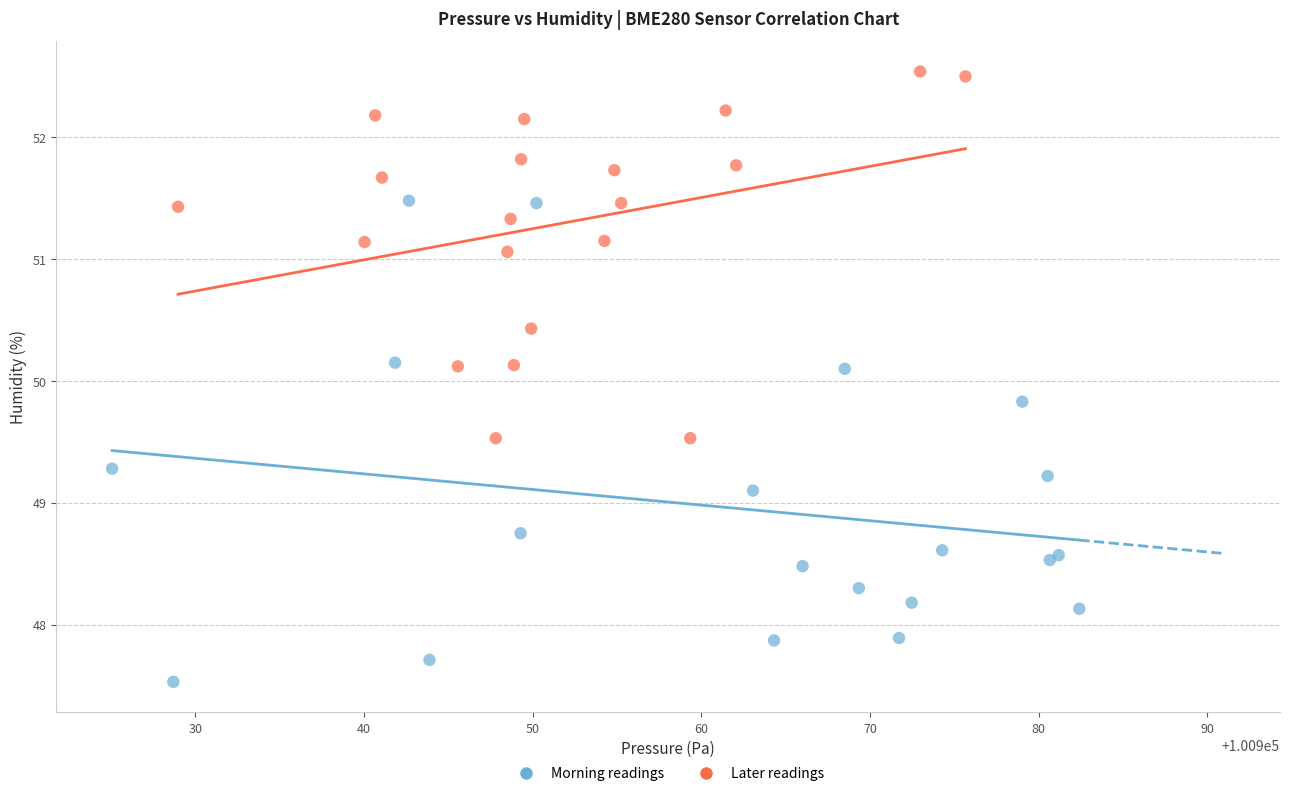

Which series reaches the maximum Y coordinate?

Later readings